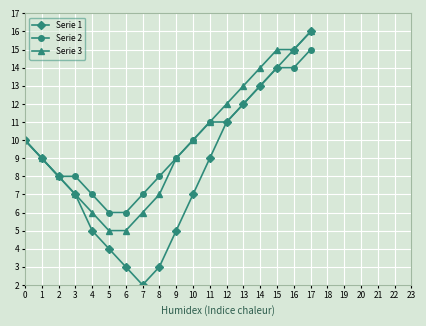

What is the value of the Serie 3 point at the 16th from the left?

15